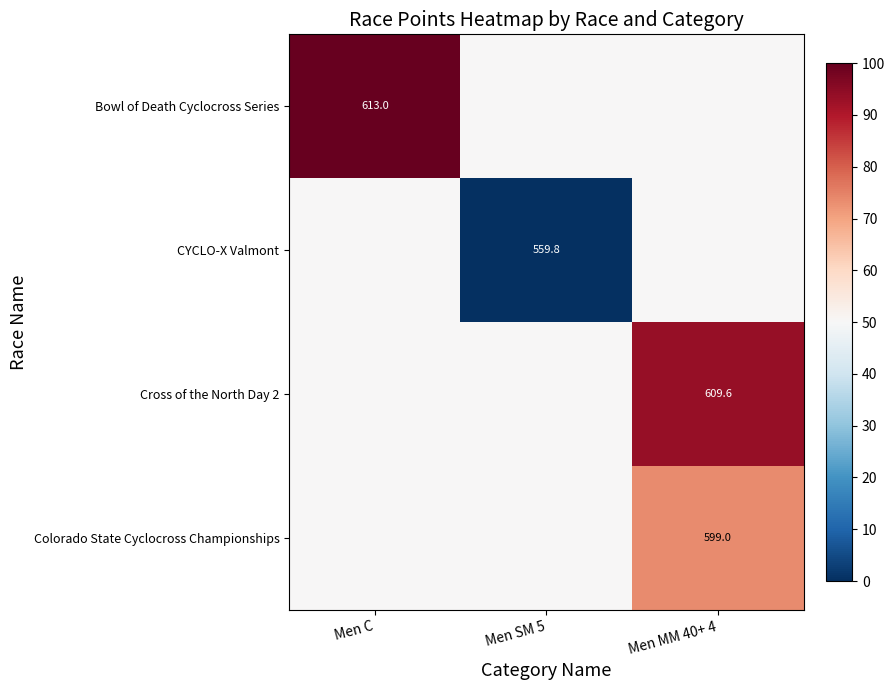

The Cross of the North Day 2 series shows 917.6 at Men MM 40+ 4. True or false?

False